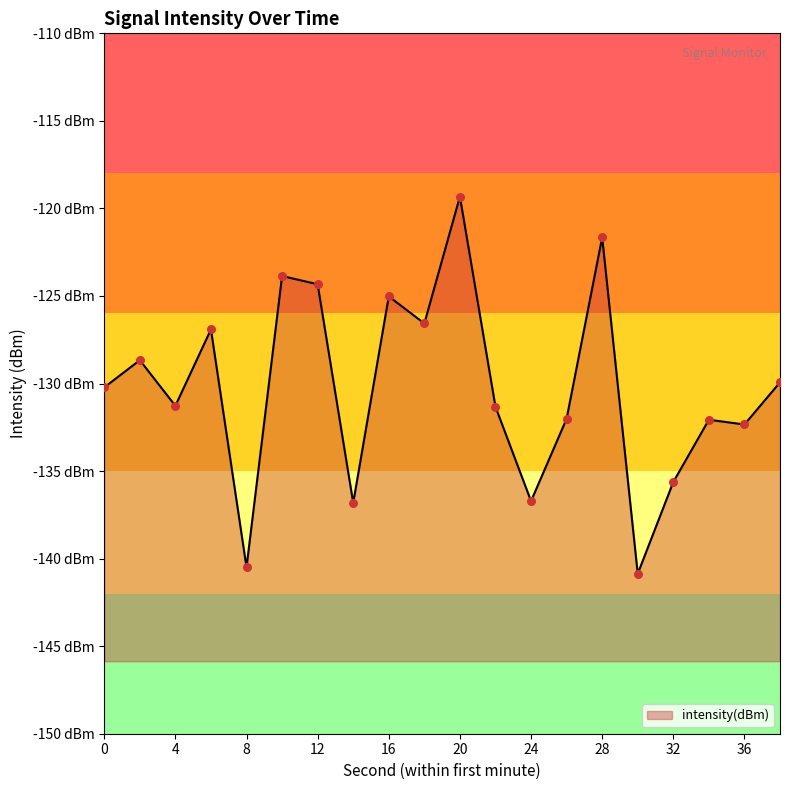

What is the change in value from 2 to 36?

-3.7